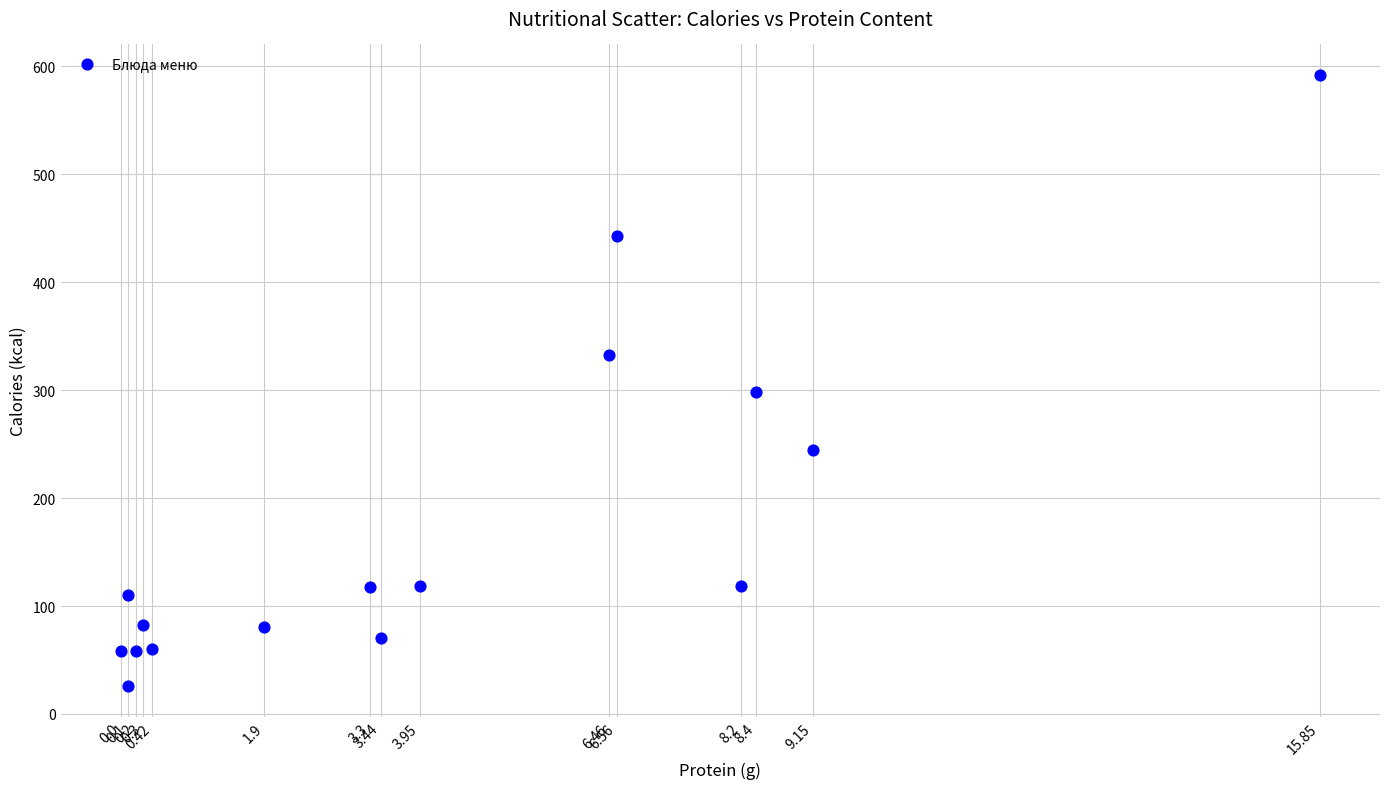

What is the range of X values (max minus min)?

15.8